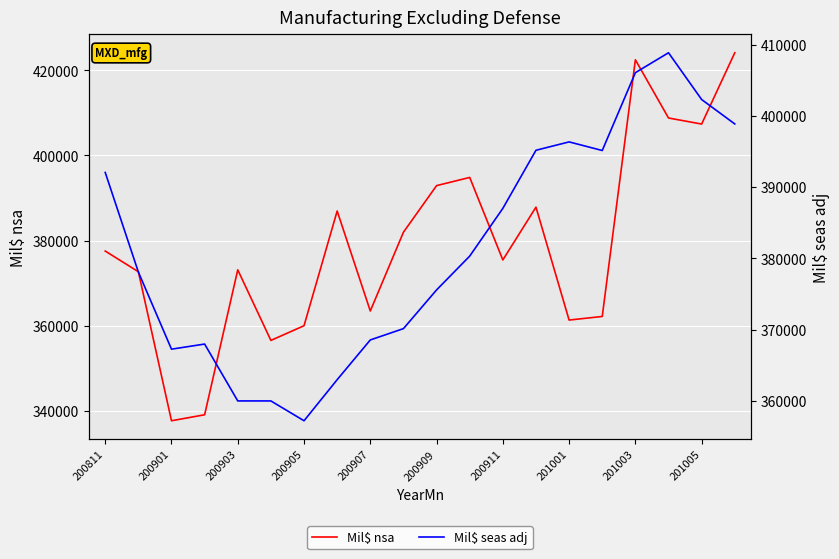

True or false: Mil$ seas adj has more than 2 interior local peaks.

True